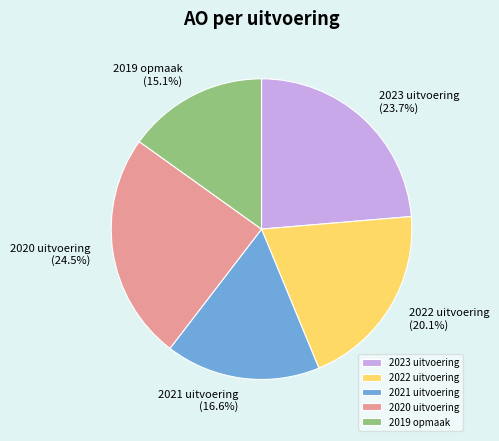

How many slices are in this pie chart?

5